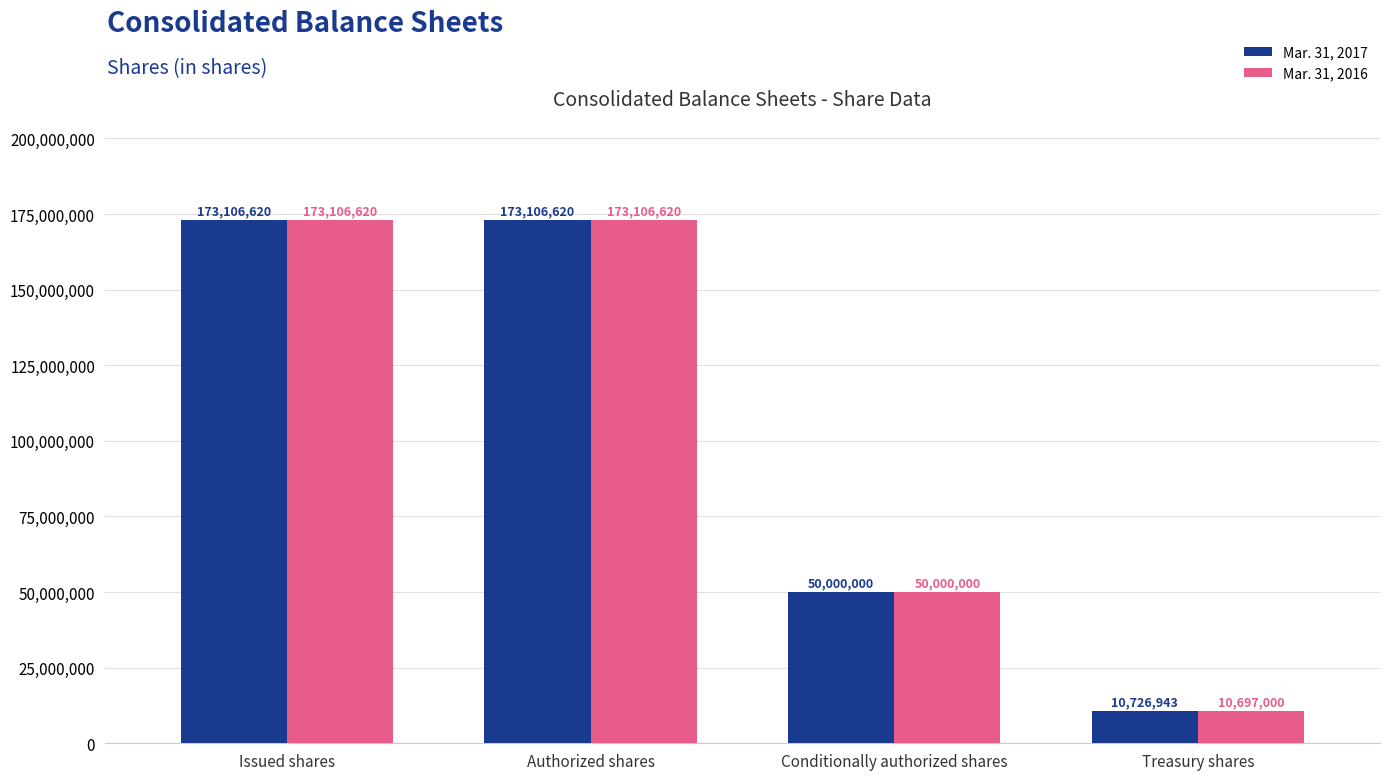

How many distinct data groups are displayed?

2